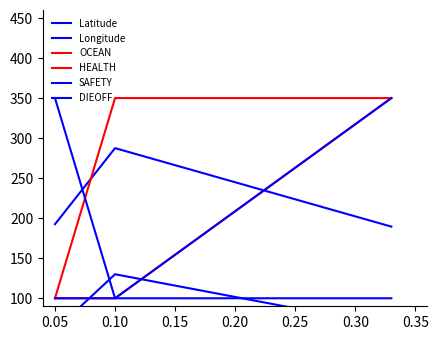

Reading left to right, what are all the values shown in this chart?

Latitude: 60.0	130.0	64.8
Longitude: 192.5	287.5	189.5
OCEAN: 100.0	350.0	350.0
HEALTH: 100.0	100.0	350.0
SAFETY: 100.0	100.0	350.0
DIEOFF: 350.0	100.0	100.0